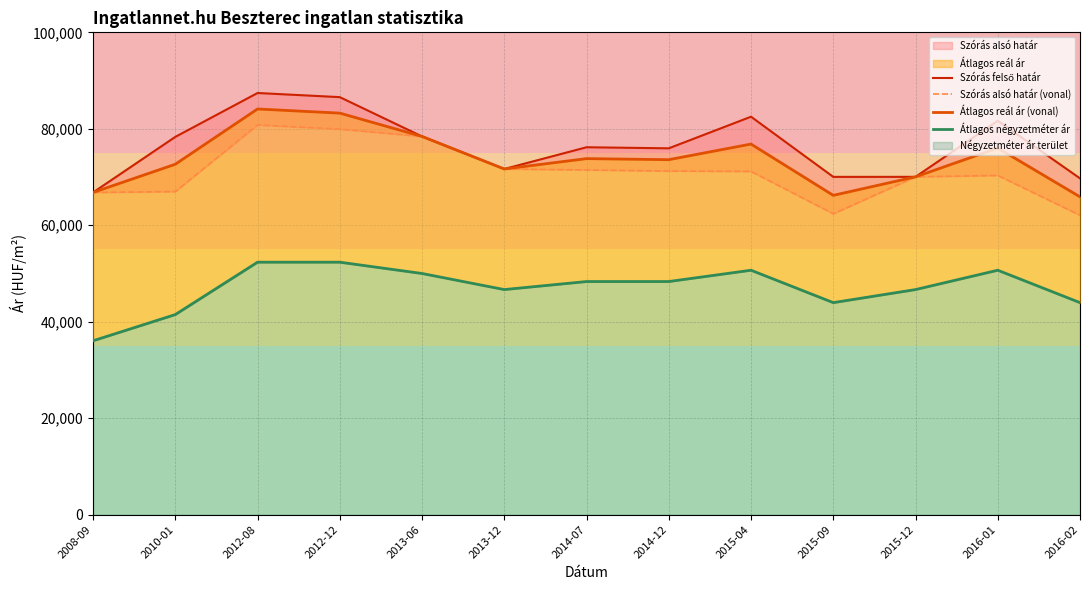

Is it true that Szórás felső határ equals 123879 at 2012-12?

False